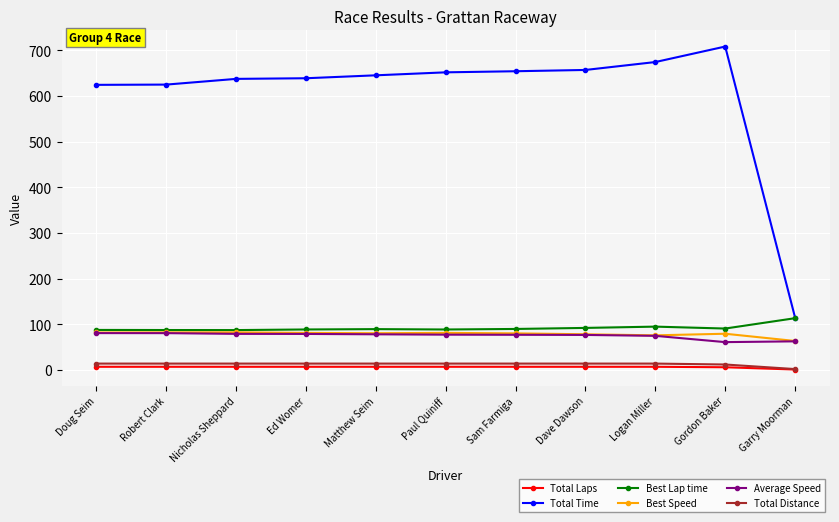

Which series has the largest total across all categories?

Total Time